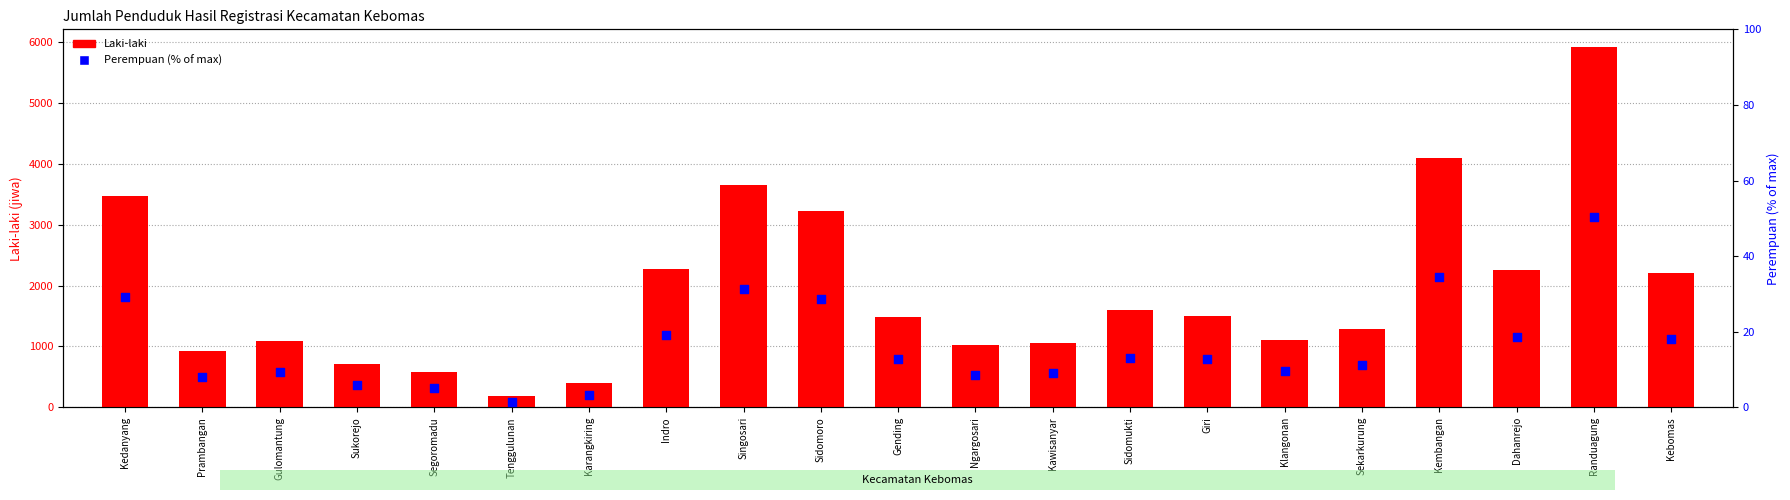

Which series has the largest total across all categories?

Laki-laki